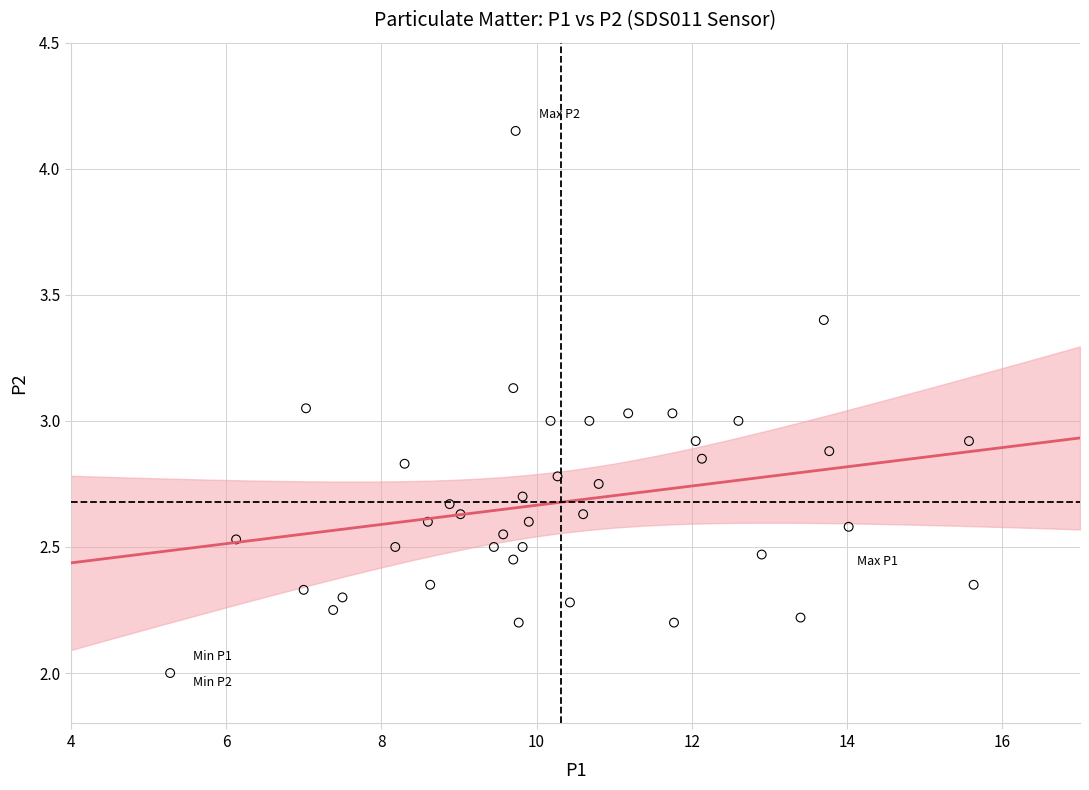

What is the range of X values (max minus min)?

10.4